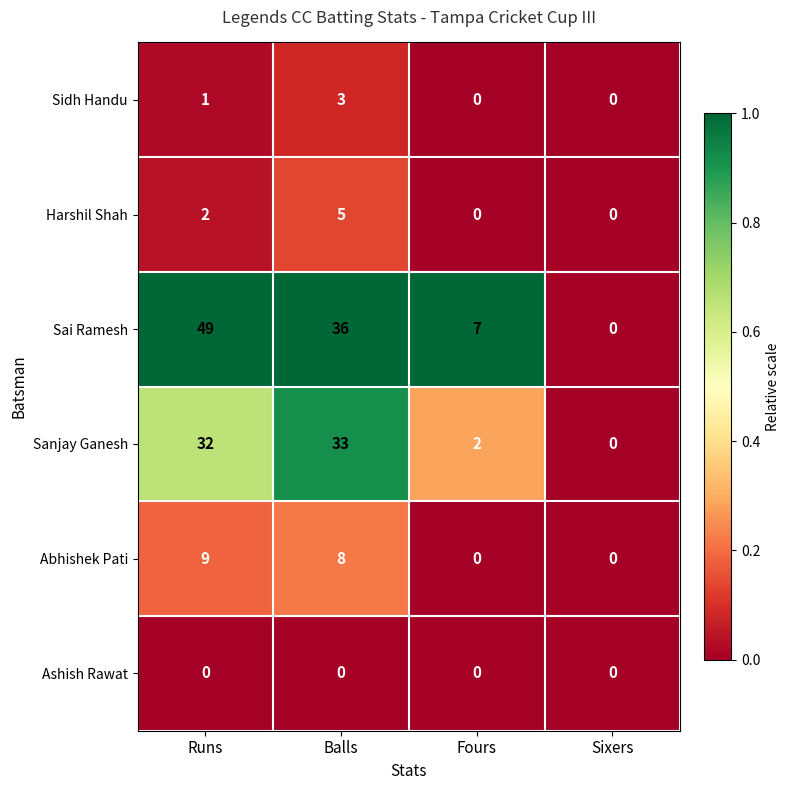

Reading left to right, what are all the values shown in this chart?

Sidh Handu: 1	3	0	0
Harshil Shah: 2	5	0	0
Sai Ramesh: 49	36	7	0
Sanjay Ganesh: 32	33	2	0
Abhishek Pati: 9	8	0	0
Ashish Rawat: 0	0	0	0